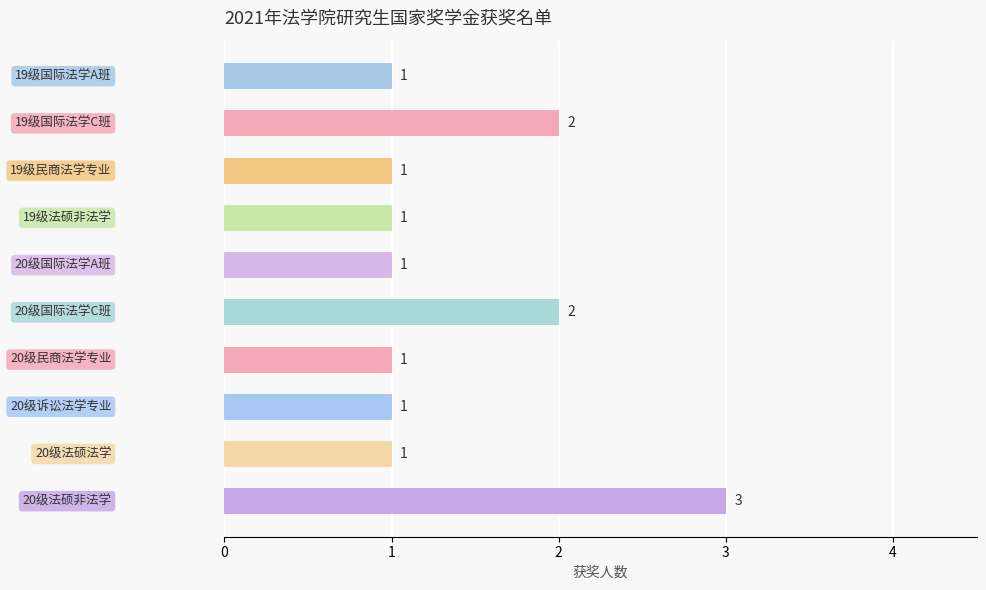

What is the greatest value displayed?

3